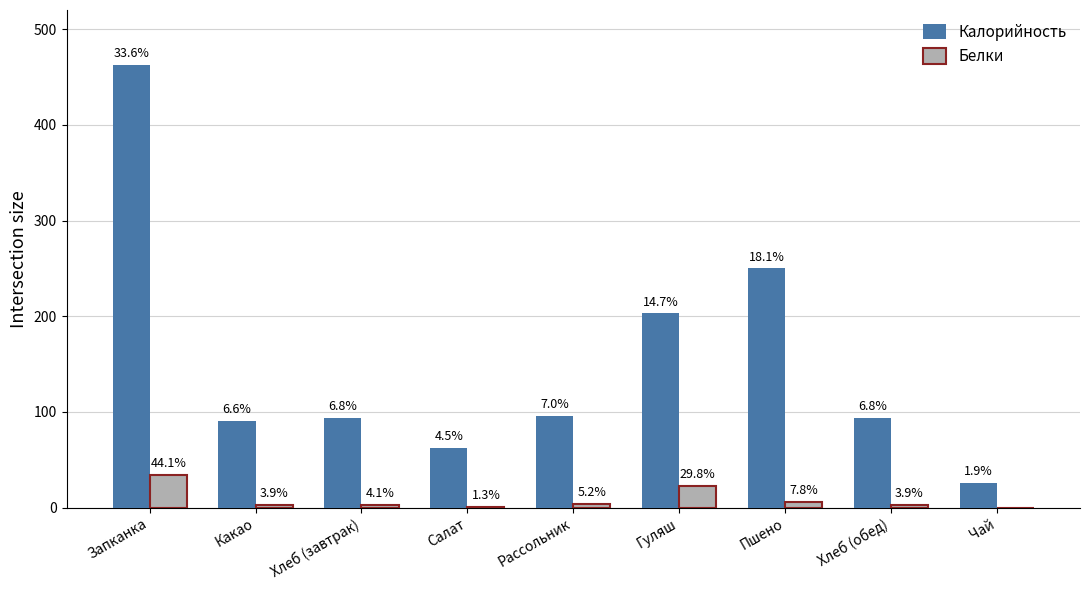

What are all the series names shown in the legend?

Калорийность, Белки